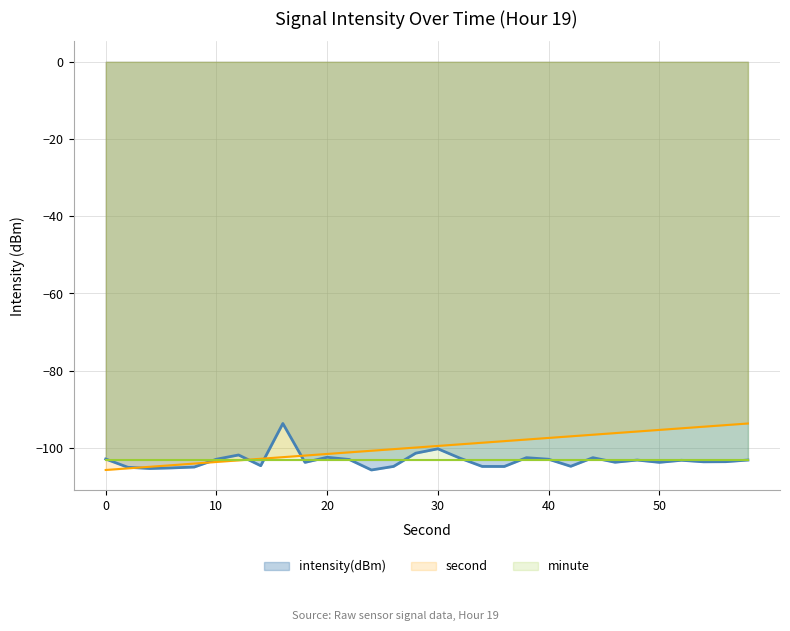

What is the highest value of the intensity(dBm) series?

-93.7